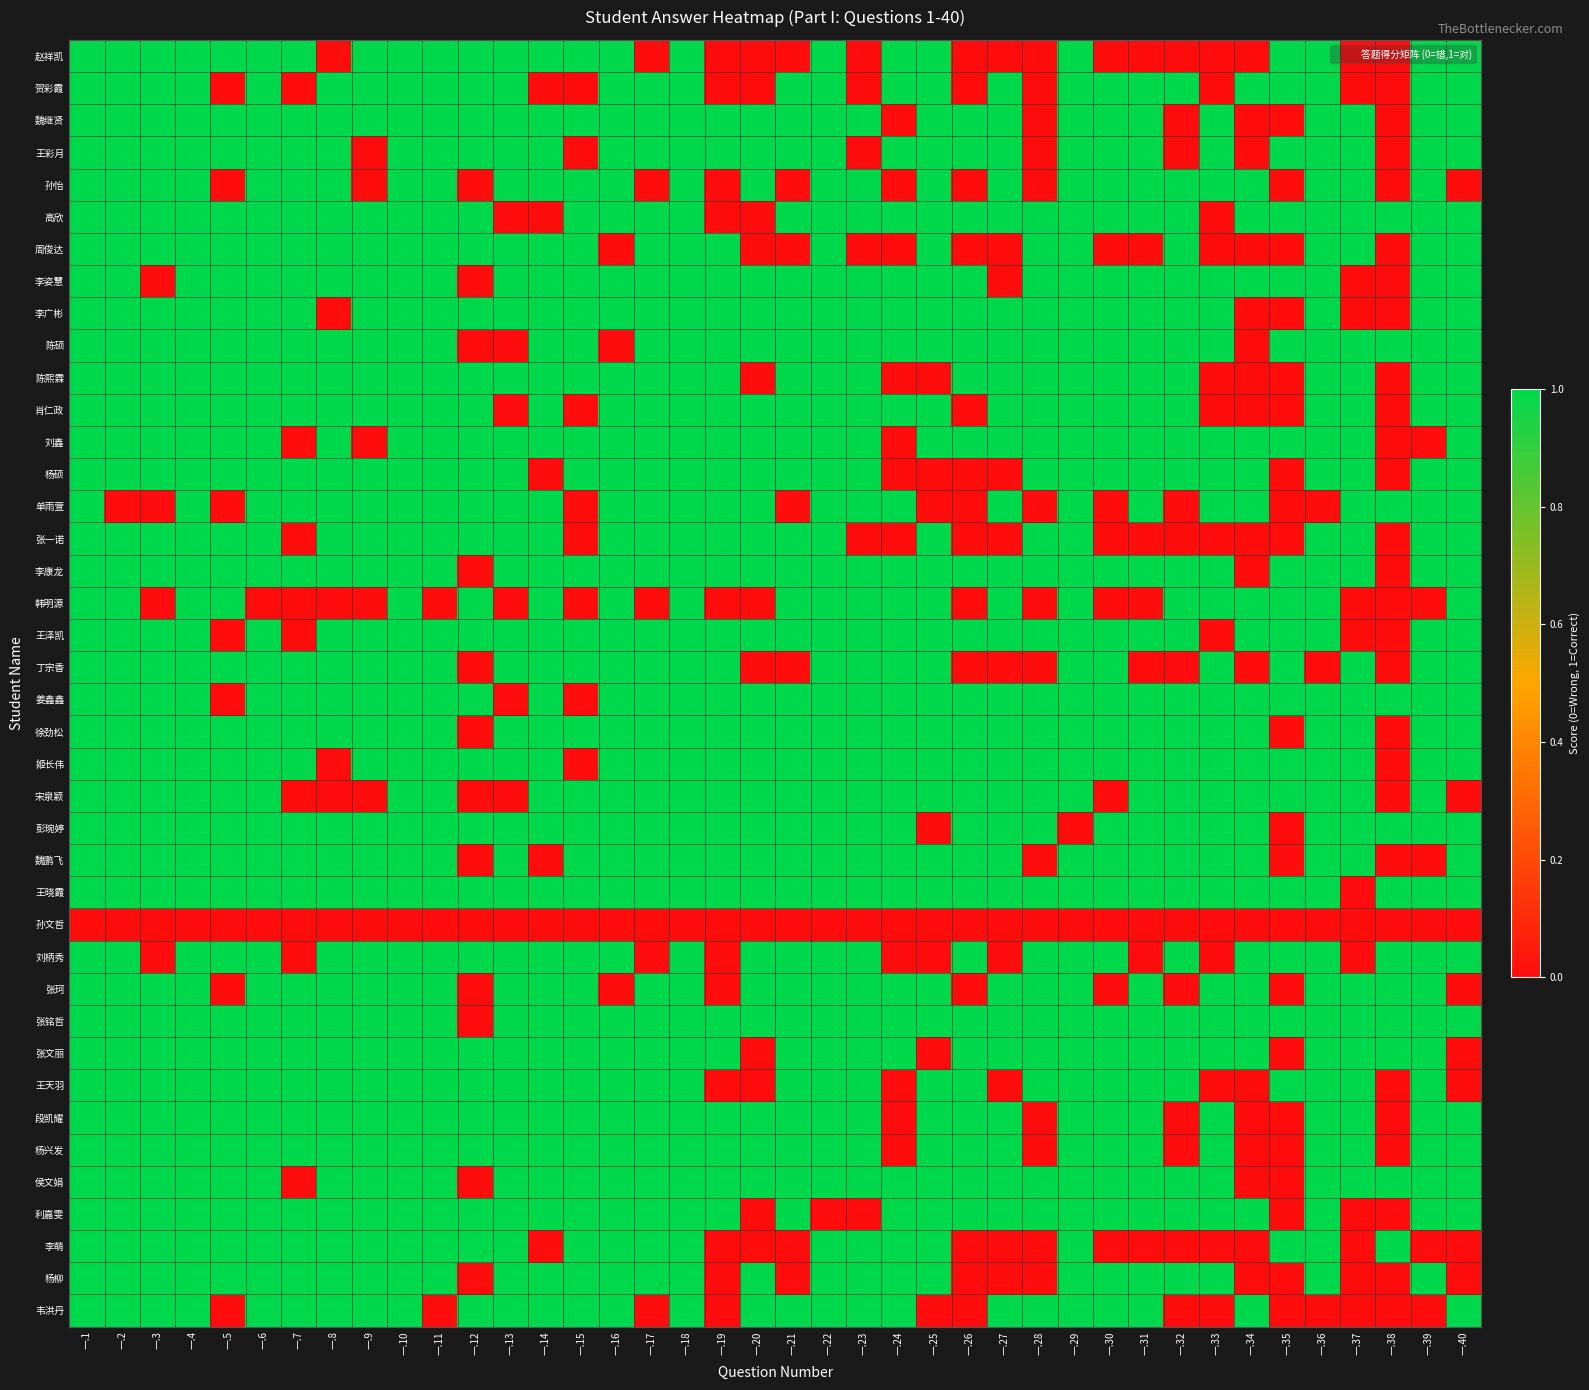

What is the difference between the highest and lowest values at 一.27?

1